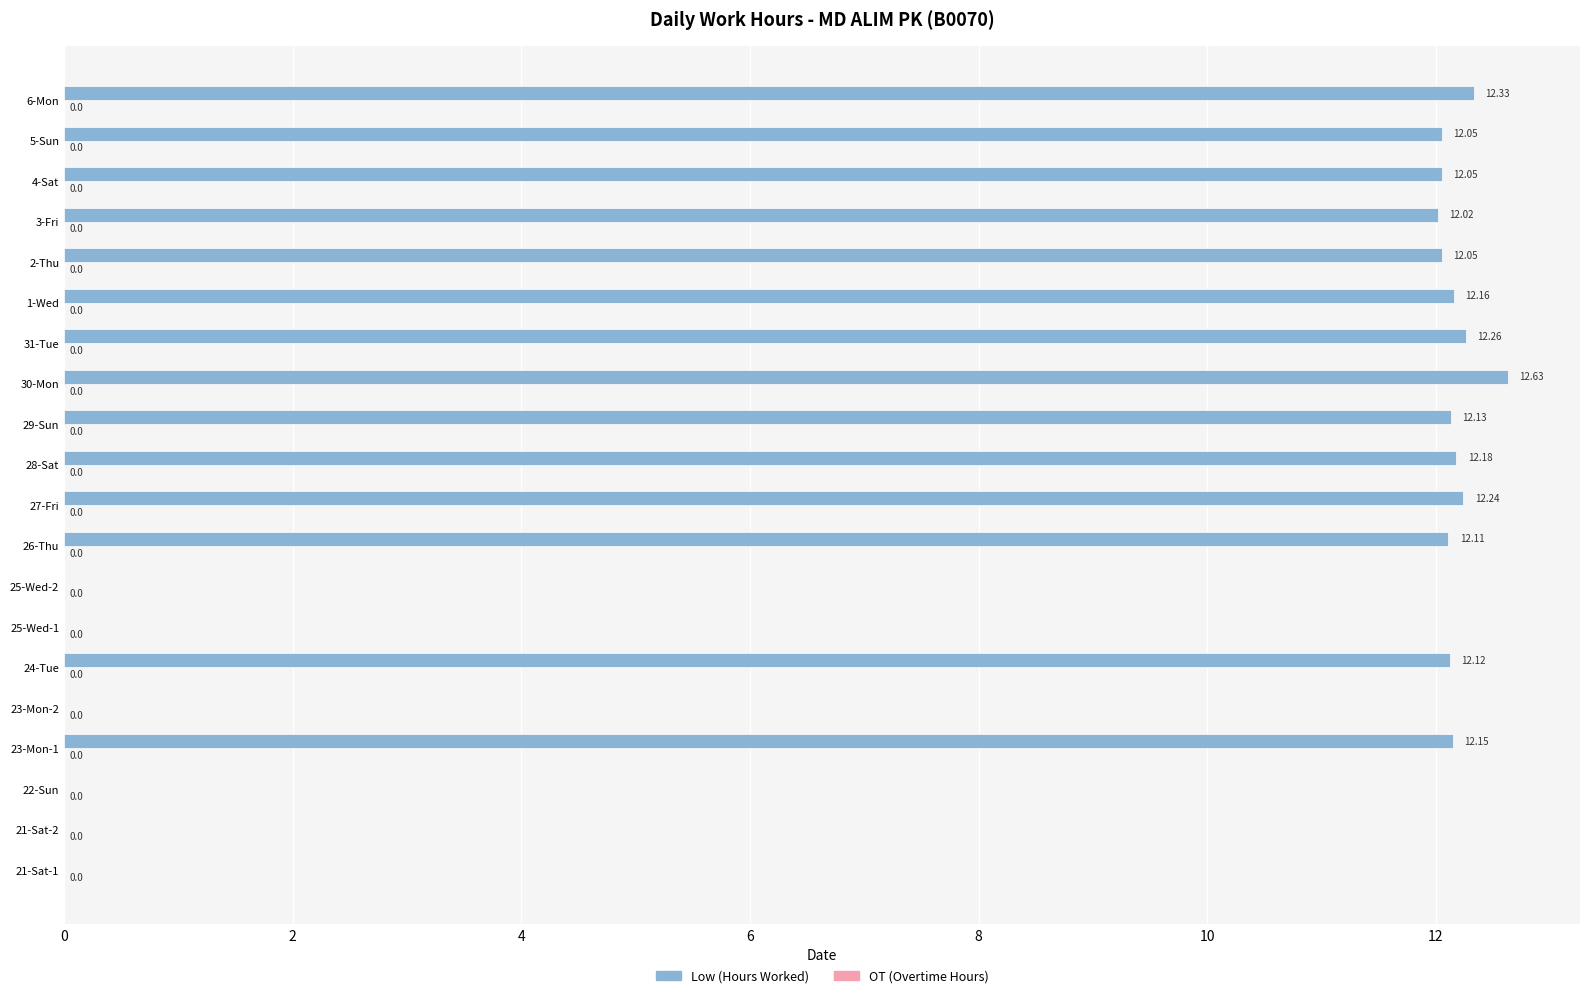

Which category has the highest value across all series?

30-Mon